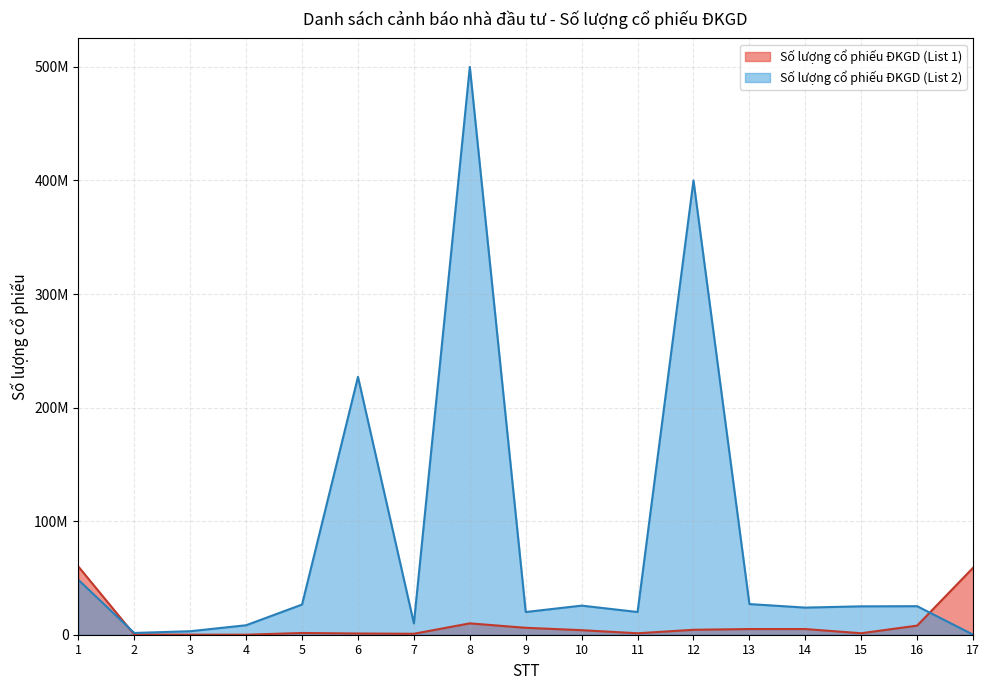

How many lines are shown in the chart?

2